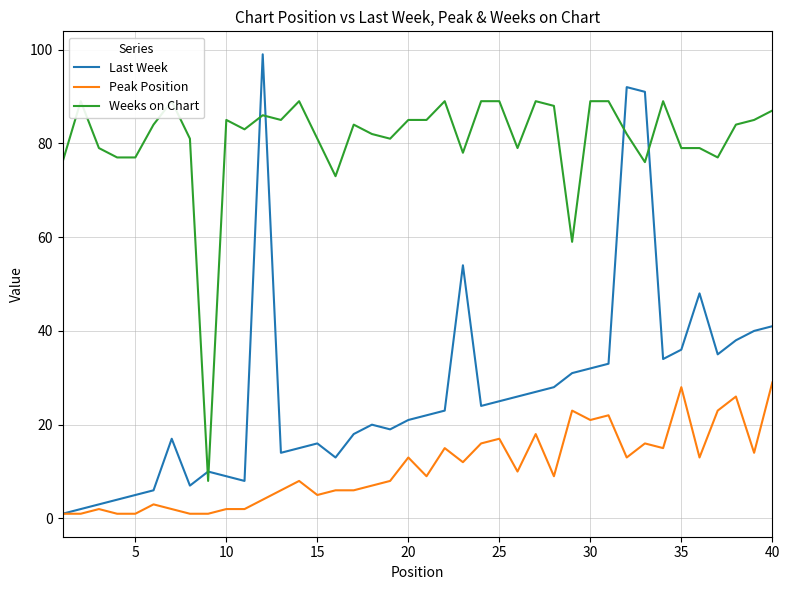

What is the highest value of the Peak Position series?

29